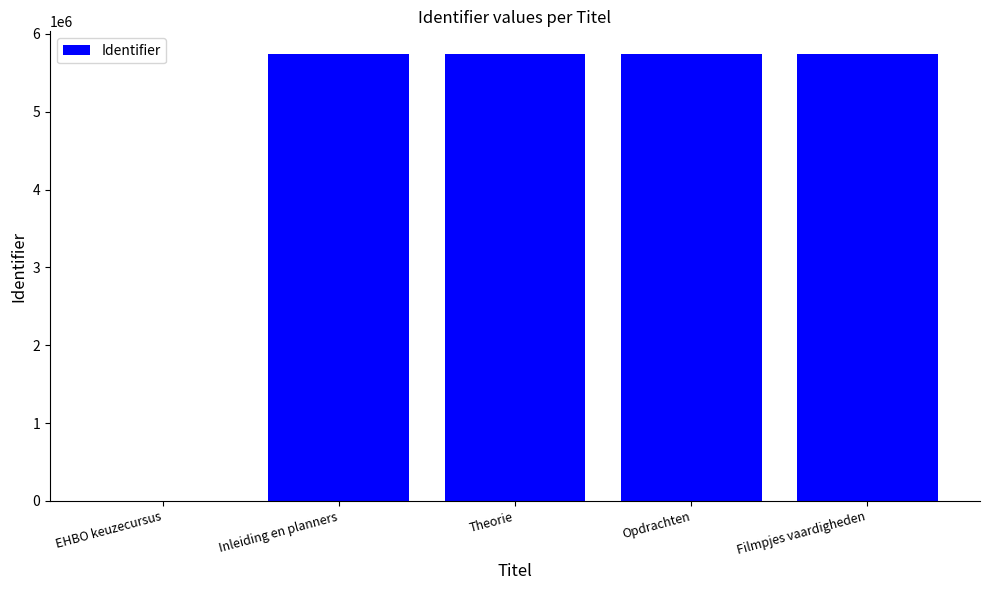

How many data points does each series have?

5